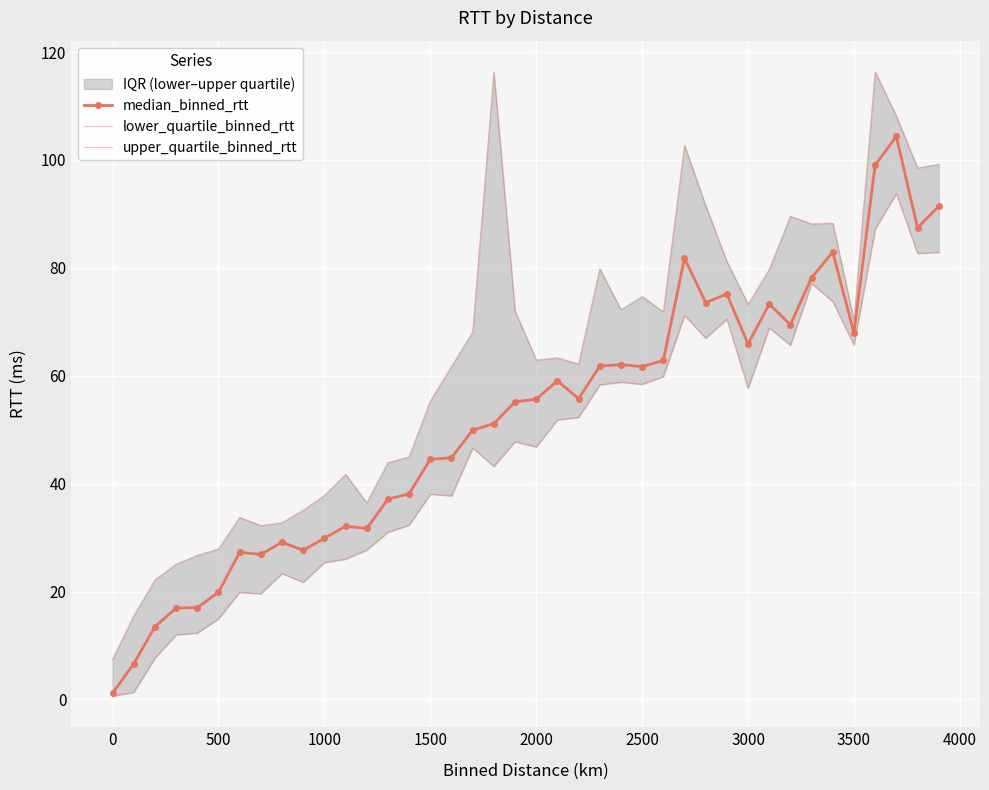

Reading left to right, transcribe all the data shown in this chart.

median_binned_rtt: 1.1	6.6	13.5	16.9	17.0	19.9	27.3	26.9	29.1	27.7	29.9	32.1	31.7	37.1	38.1	44.5	44.8	49.9	51.1	55.2	55.6	59.1	55.7	61.8	62.1	61.7	62.9	81.8	73.6	75.2	65.9	73.3	69.5	78.2	82.9	67.9	99.1	104.3	87.4	91.4
lower_quartile_binned_rtt: 0.6	1.3	7.7	12.0	12.3	14.9	19.9	19.6	23.4	21.7	25.4	26.0	27.7	31.0	32.3	38.1	37.7	46.6	43.2	47.8	46.8	51.8	52.3	58.3	58.8	58.4	59.9	71.2	67.0	70.5	57.7	68.9	65.7	77.1	73.8	65.7	87.2	93.8	82.7	82.9
upper_quartile_binned_rtt: 7.4	15.5	22.1	25.1	26.7	27.9	33.7	32.2	32.8	35.1	37.8	41.7	36.4	43.9	45.0	55.3	61.7	68.1	116.2	72.0	62.9	63.3	62.2	79.8	72.2	74.7	71.8	102.7	91.5	81.2	73.2	79.7	89.6	88.1	88.3	70.2	116.3	108.1	98.5	99.2